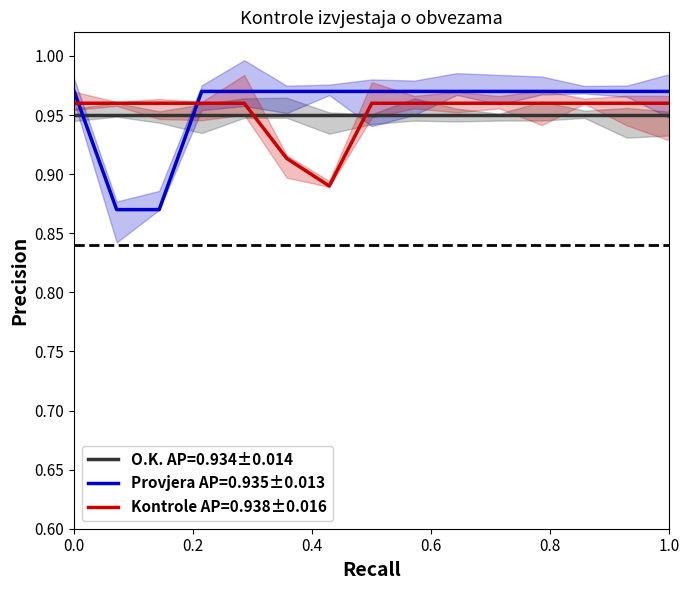

What is the value of the Provjera AP=0.935±0.013 point at the 15th from the left?

1.0